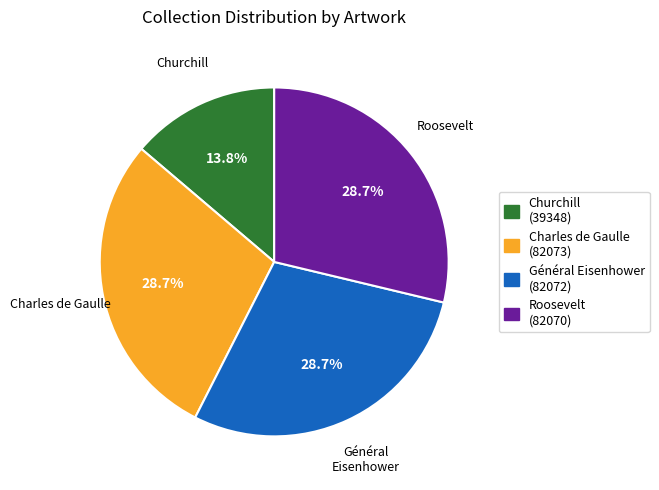

To the nearest percent, what percentage of the pie is Churchill?

14%